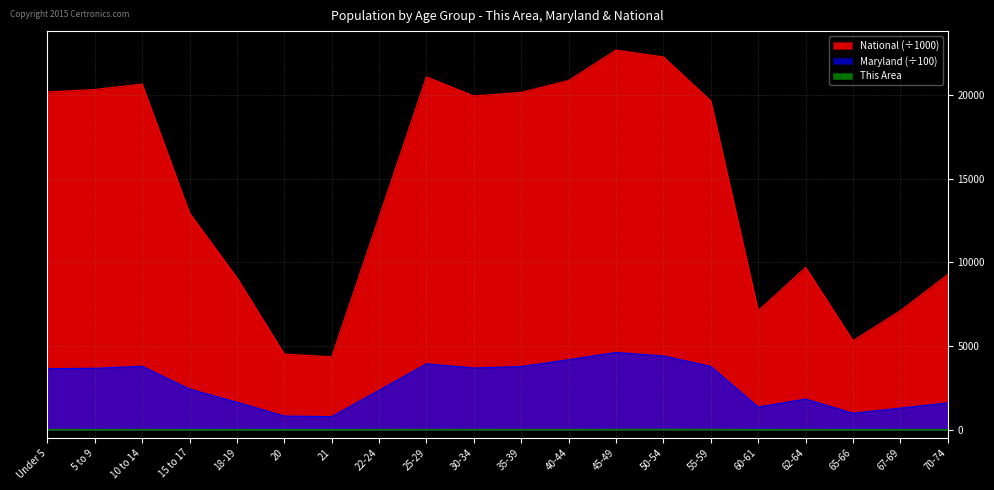

In Maryland, how many points are higher than both neighbors (excluding endpoints)?

4